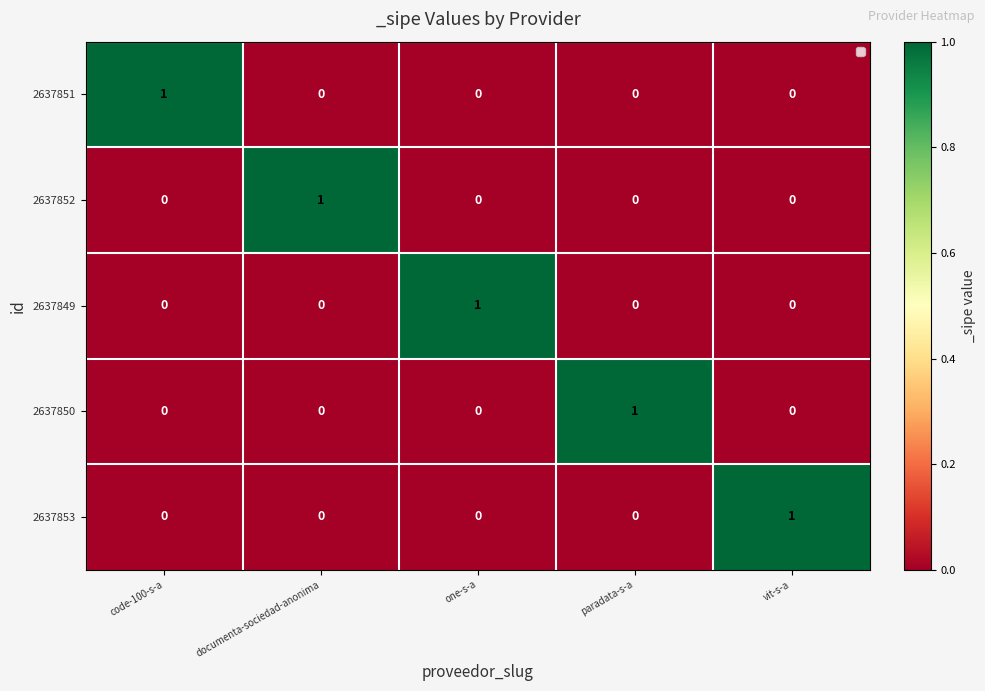

Count the 2637853 values in the range 0 to 1.

5